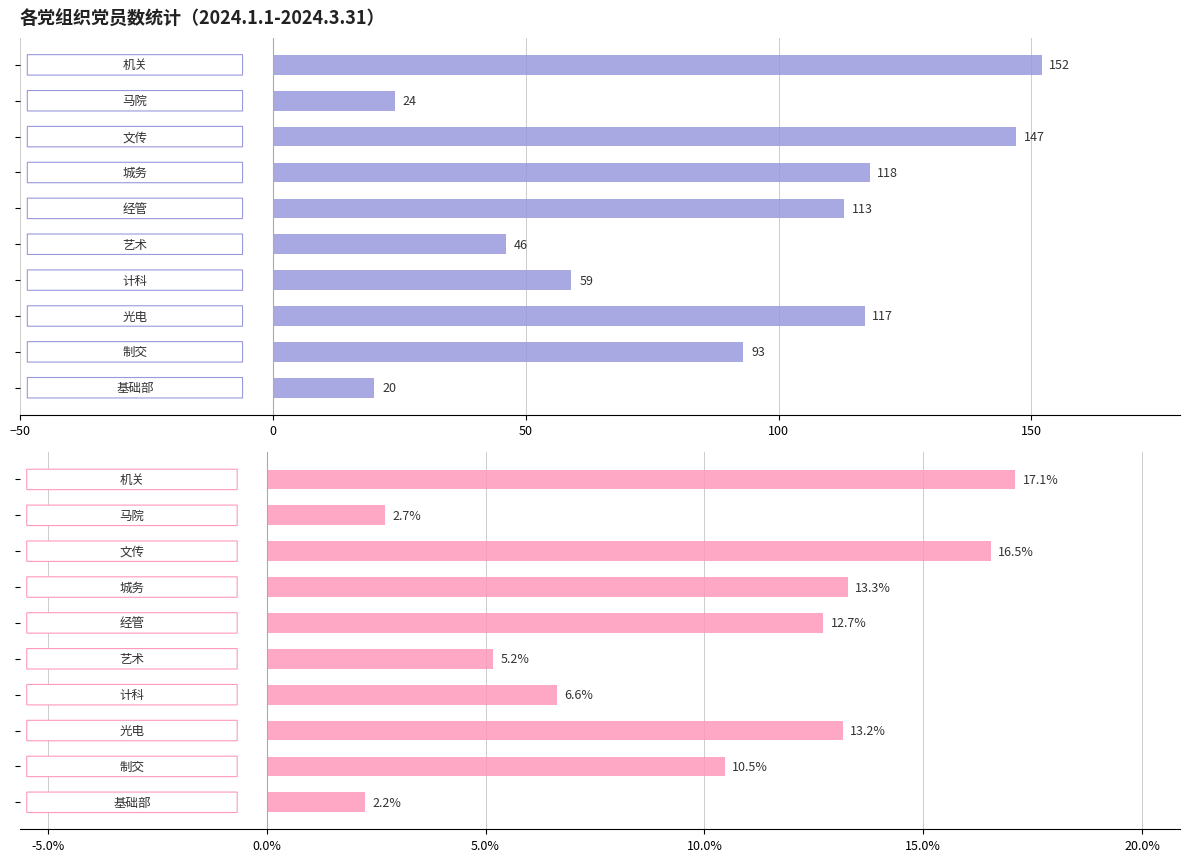

Is it true that 占比 equals 2.7 at −50?

True